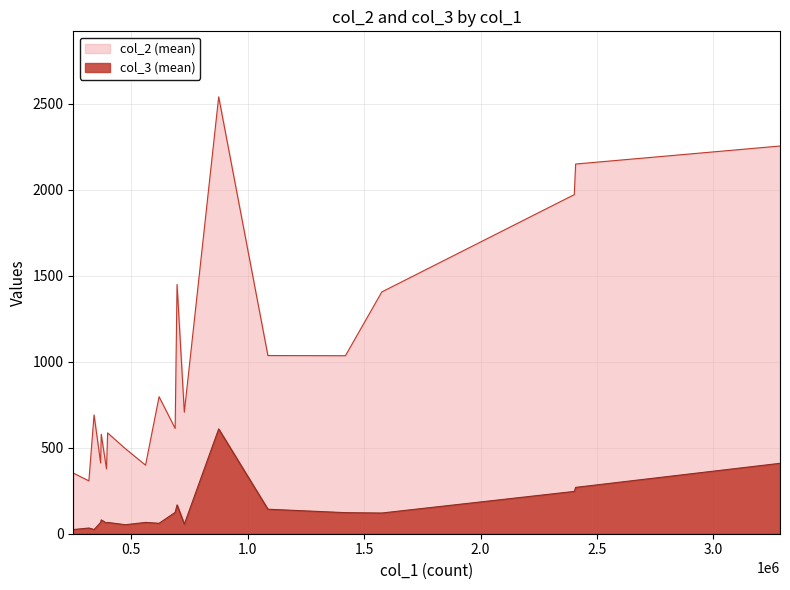

Which series has the widest spread of values?

col_2 (mean)